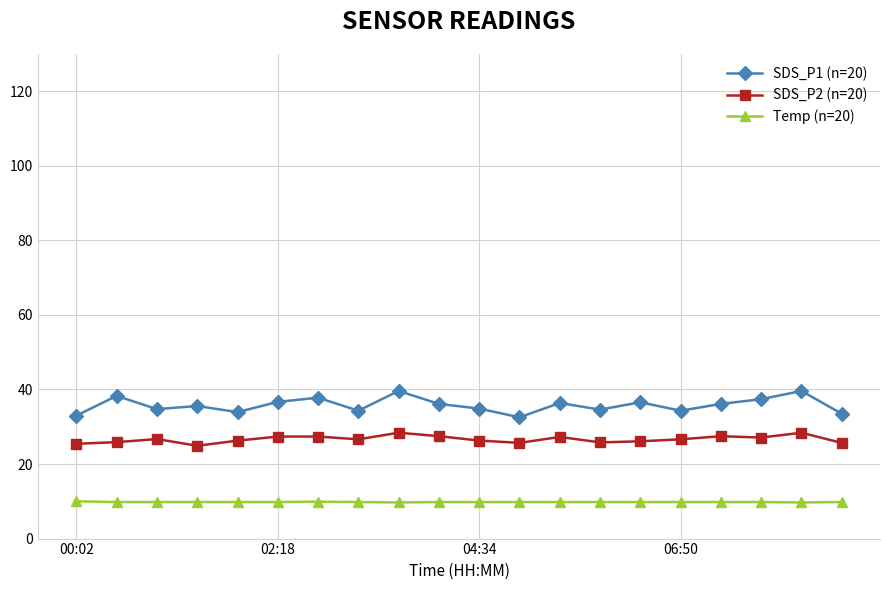

Which series has the largest total across all categories?

SDS_P1 (n=20)